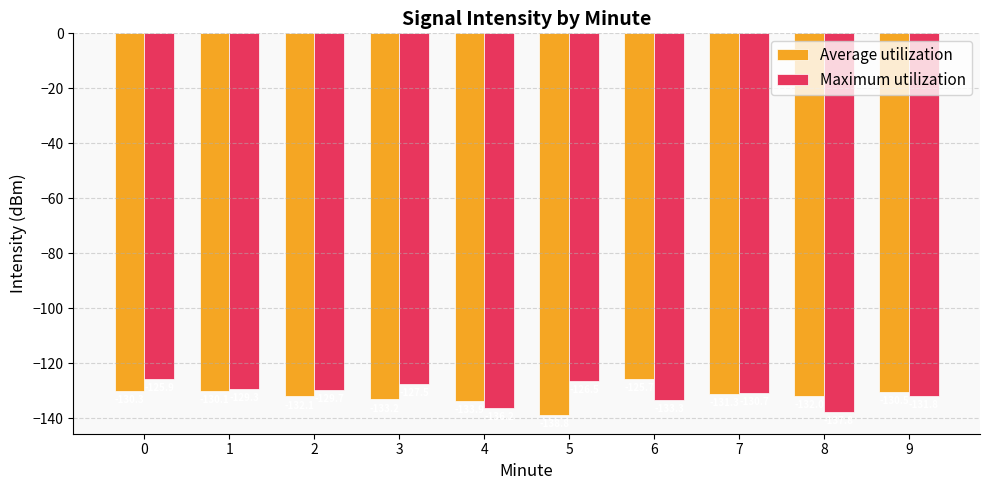

What is the sum of the Average utilization values at 5 and 3?

-272.0